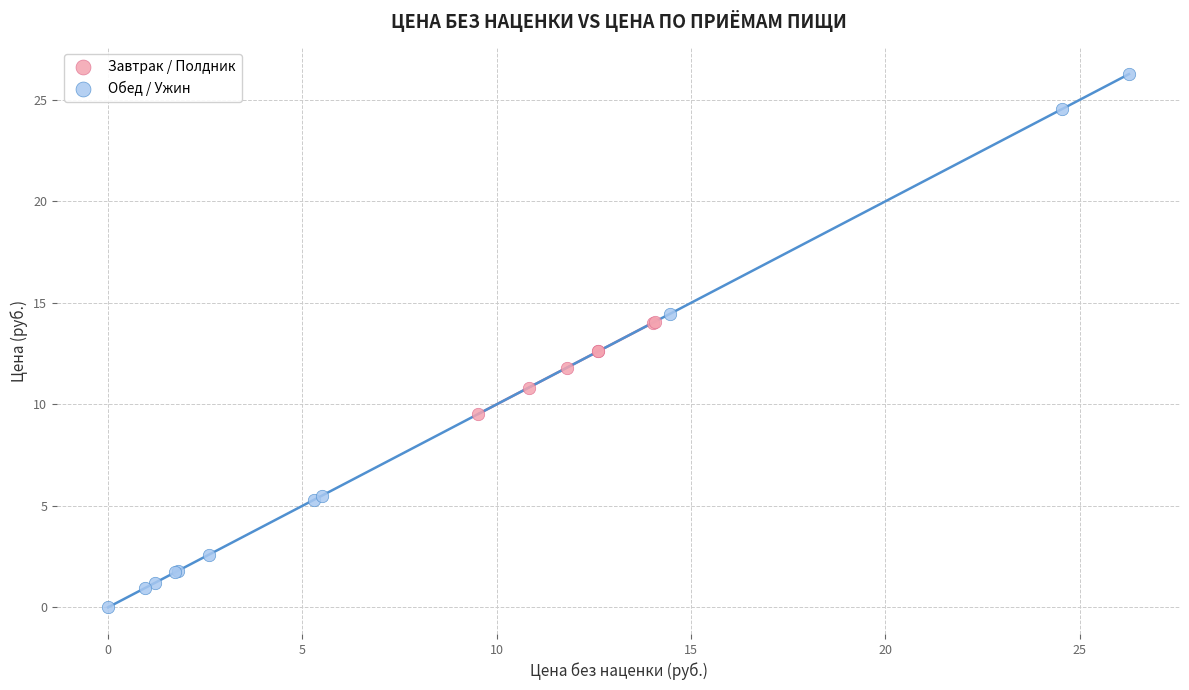

Which series has the largest Y range (max minus min)?

Обед / Ужин